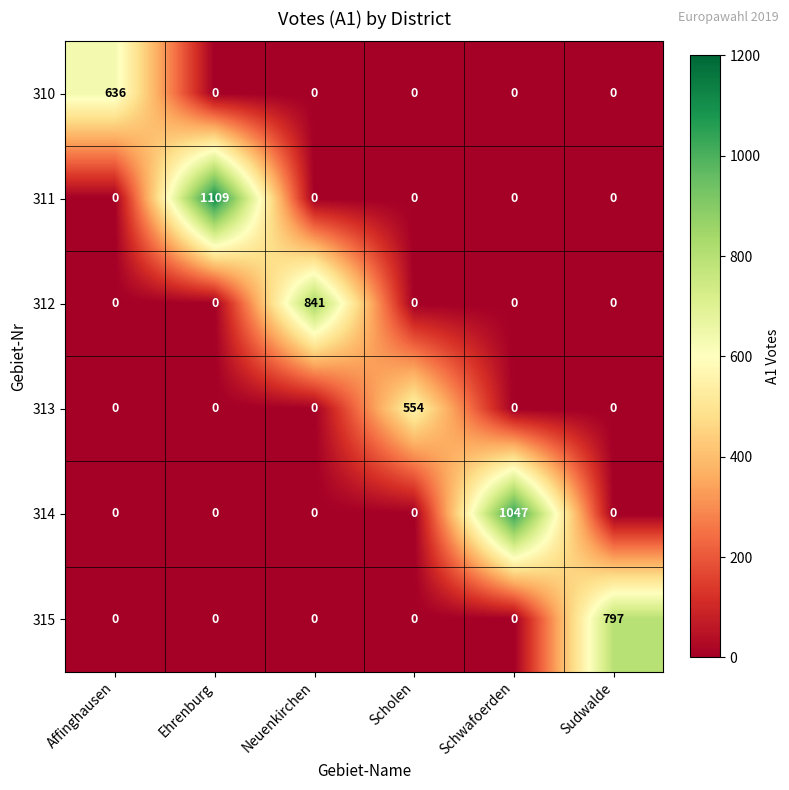

What is the highest value of the 314 series?

1047